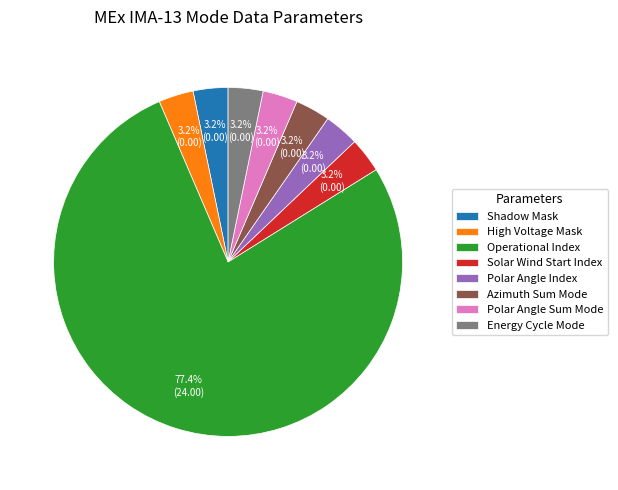

True or false: Solar Wind Start Index accounts for 14% of the total.

False